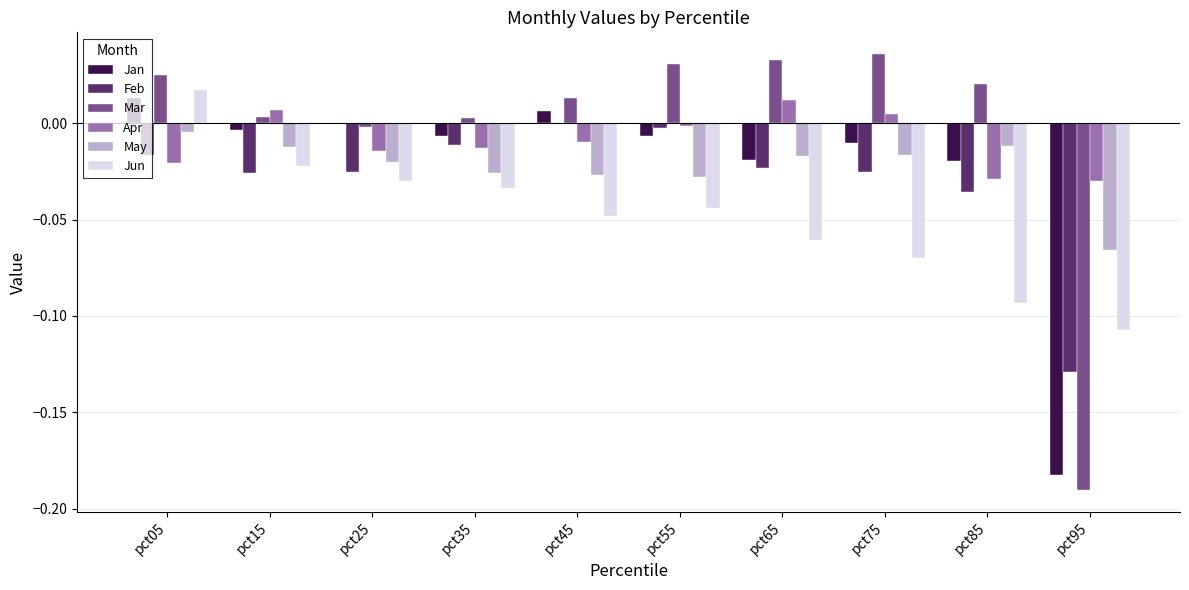

How many values in Apr are above zero?

3